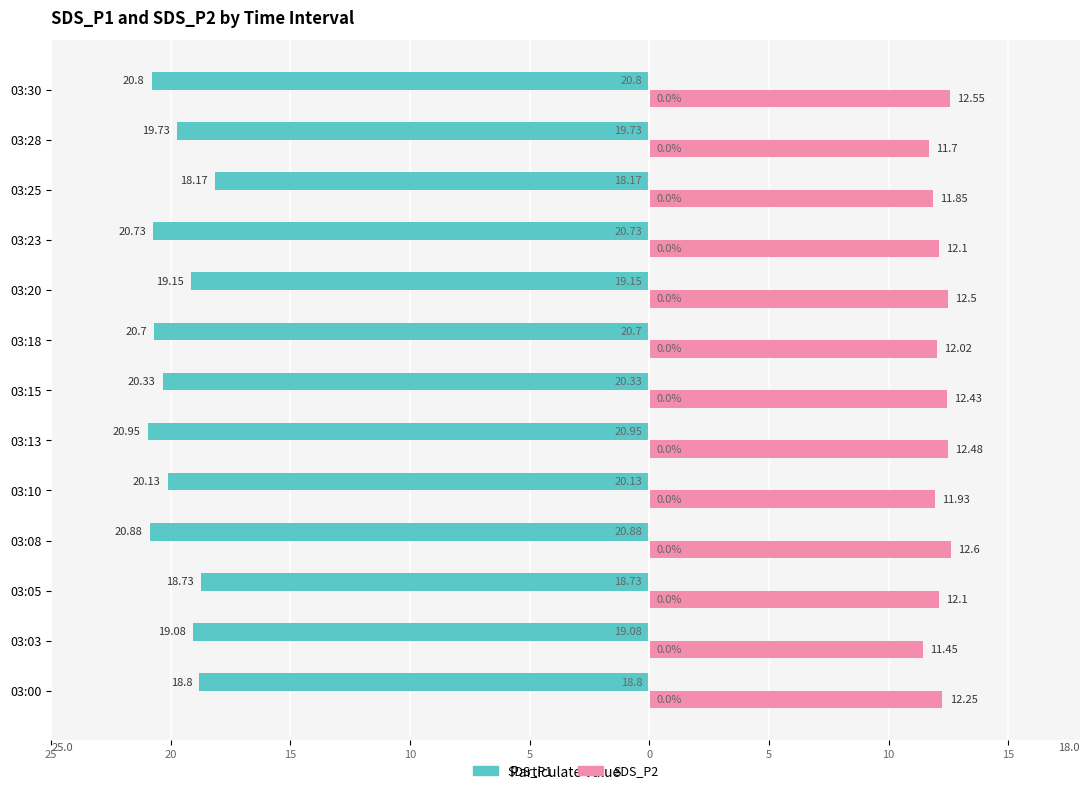

What is the sum of all SDS_P1 values?

-258.2